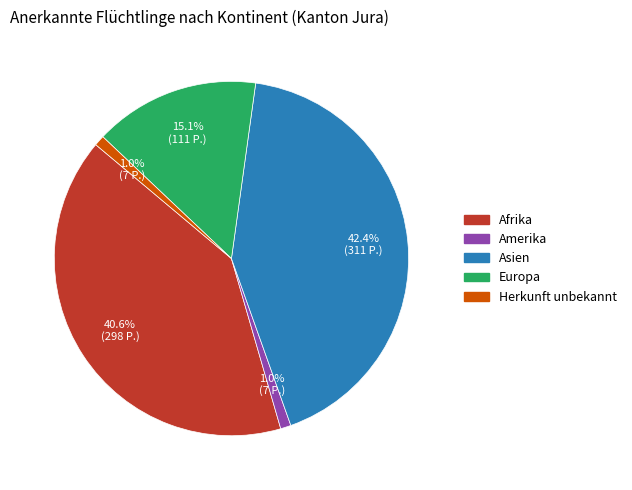

Is there any slice that represents more than half of the pie?

No